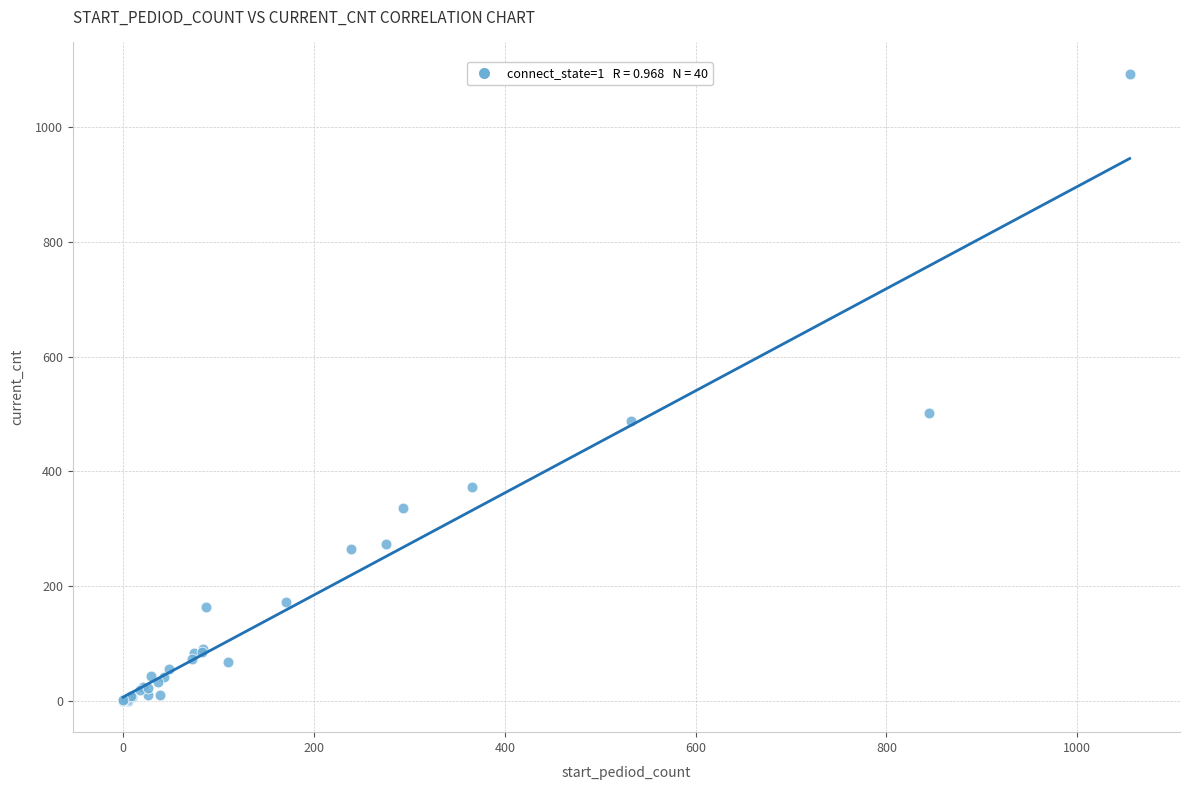

What Y value in the scatter plot is closest to 546?

501